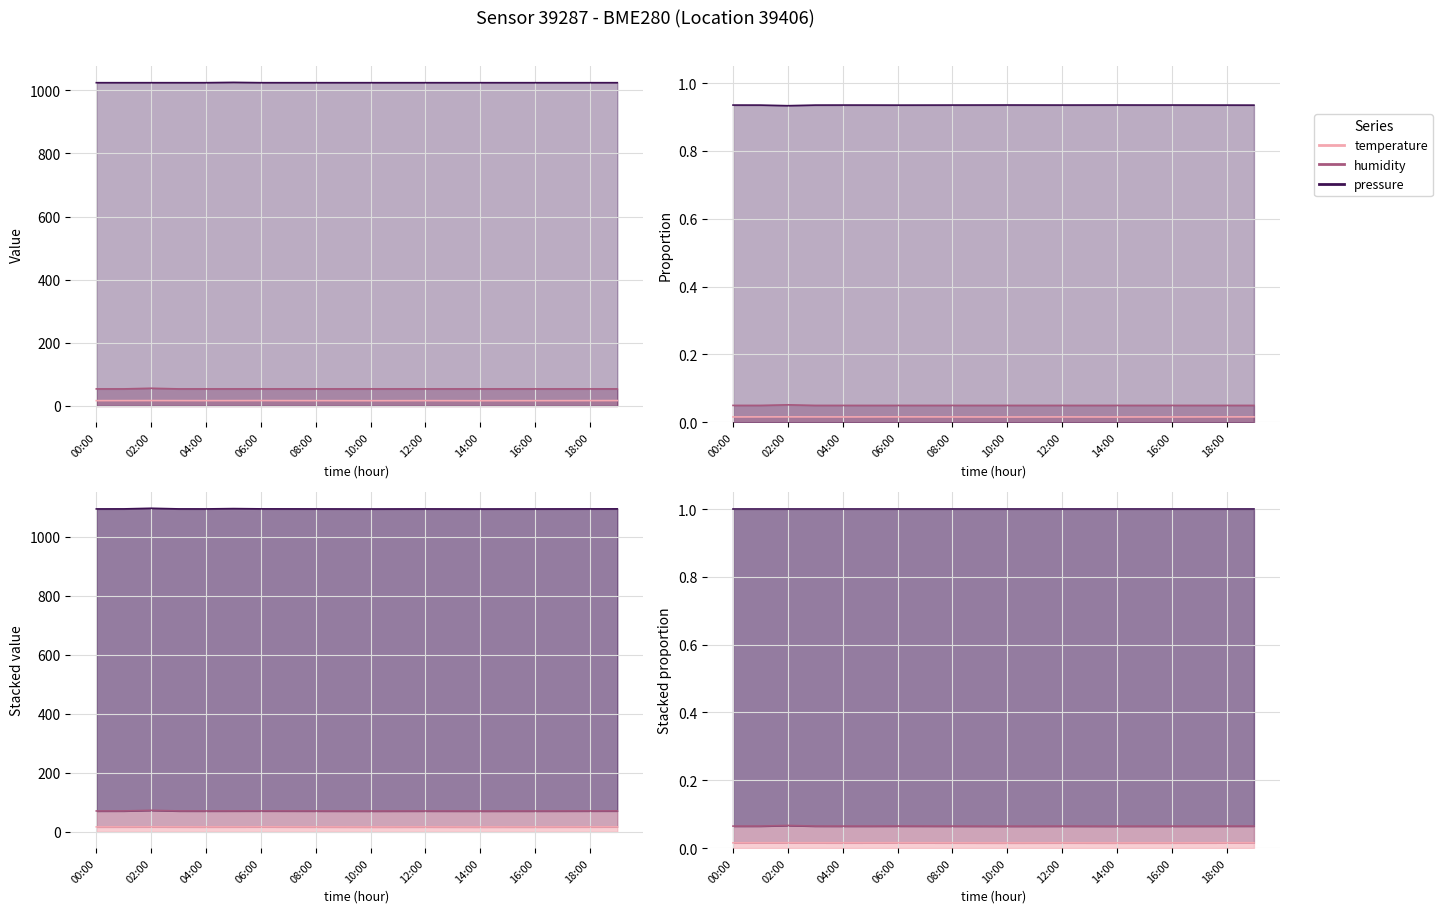

What position from the left is 05:00?

6